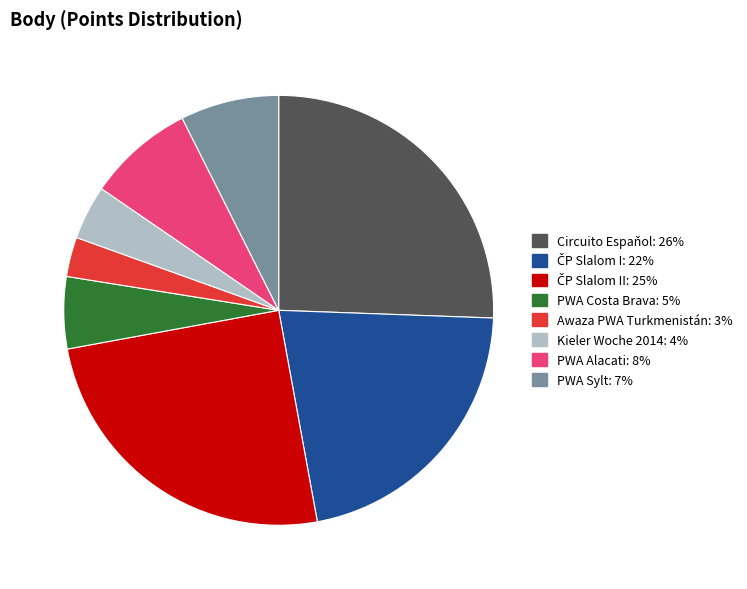

Does any single category account for the majority?

No